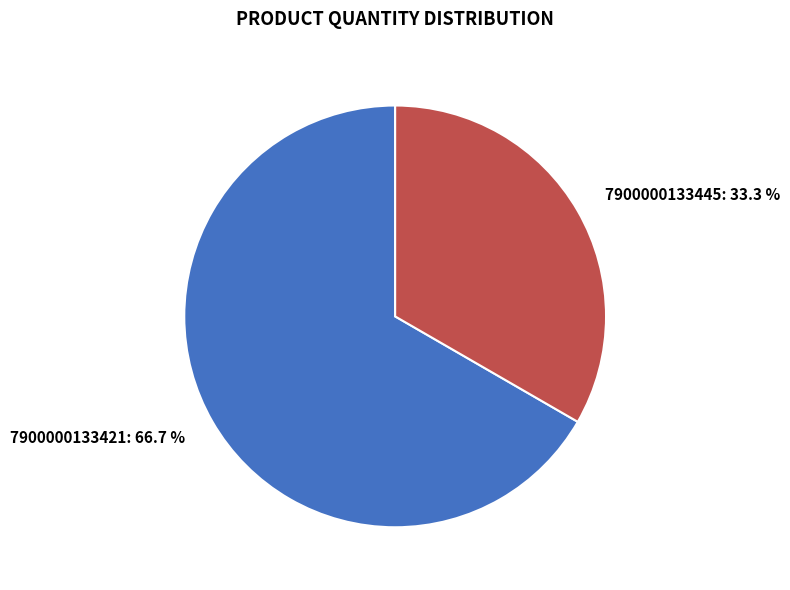

Which slice is the smallest?

7900000133445